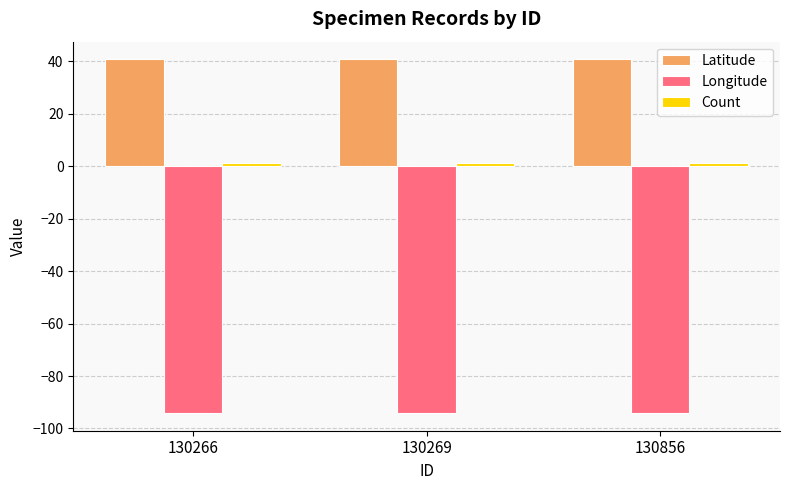

What is the value of the Longitude bar at the 2nd from the left?

-94.1